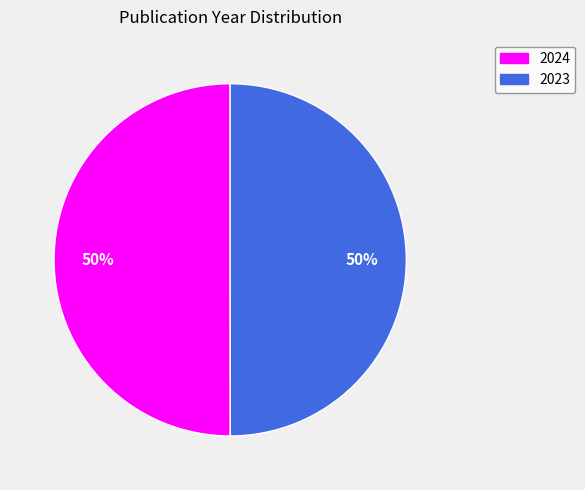

To the nearest percent, what is the average slice percentage?

50%